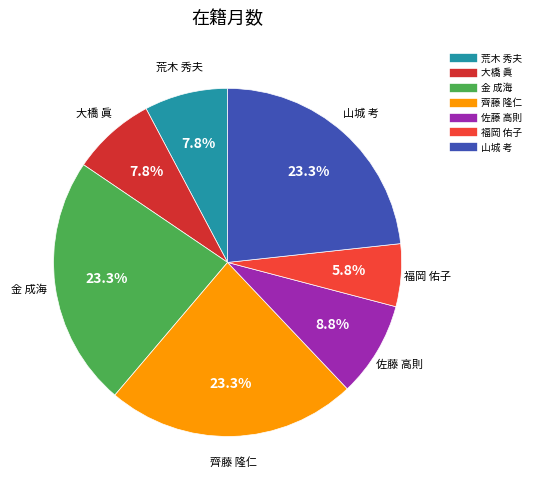

To the nearest percent, what is the difference between the largest and smallest slice percentages?

17%